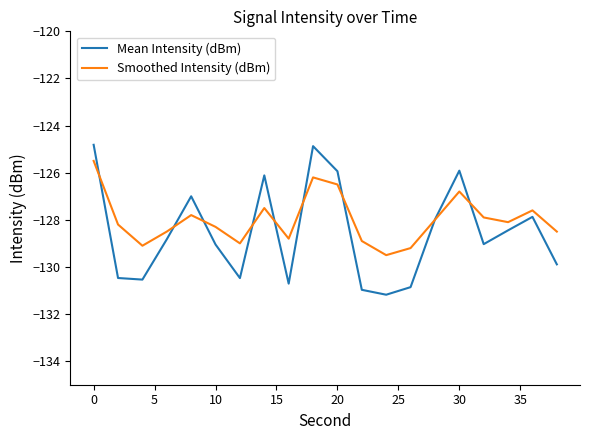

What is the maximum value shown in the chart?

-124.8